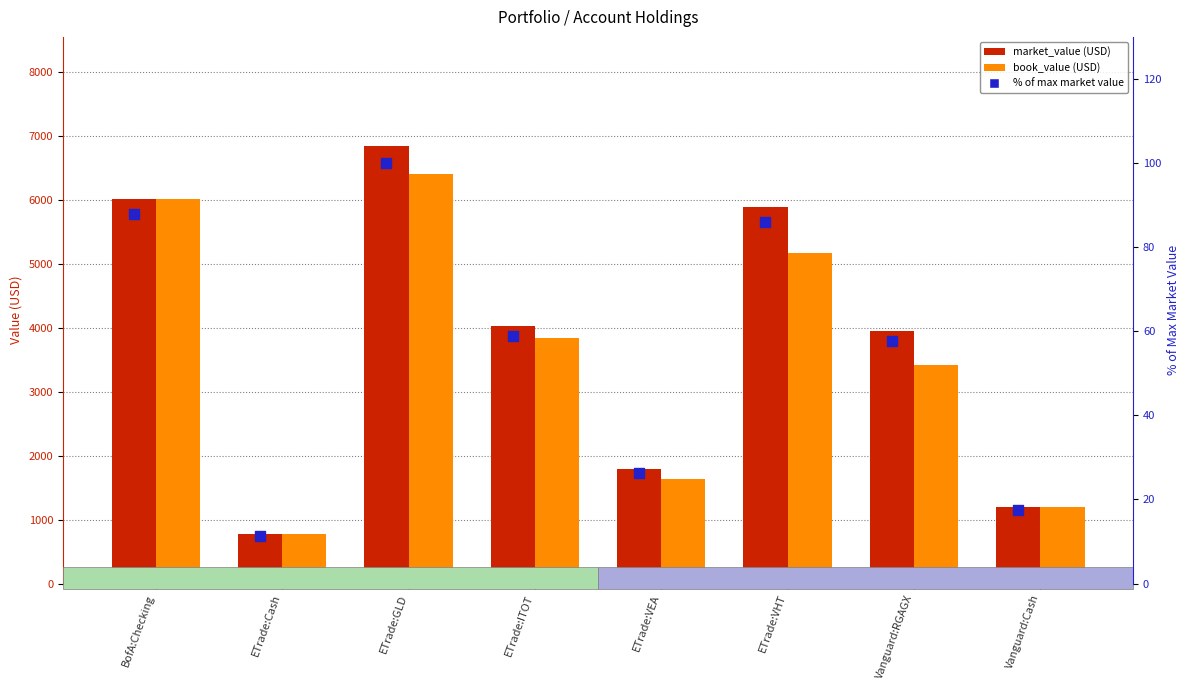

At which category is the sum across all series the highest?

ETrade:GLD